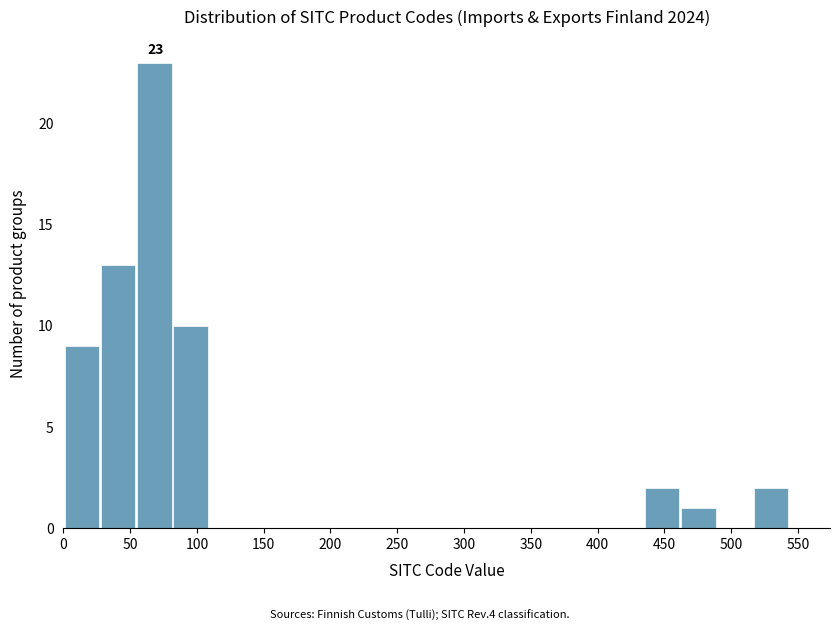

Over which range of the x-axis is the bar tallest?

55 to 80